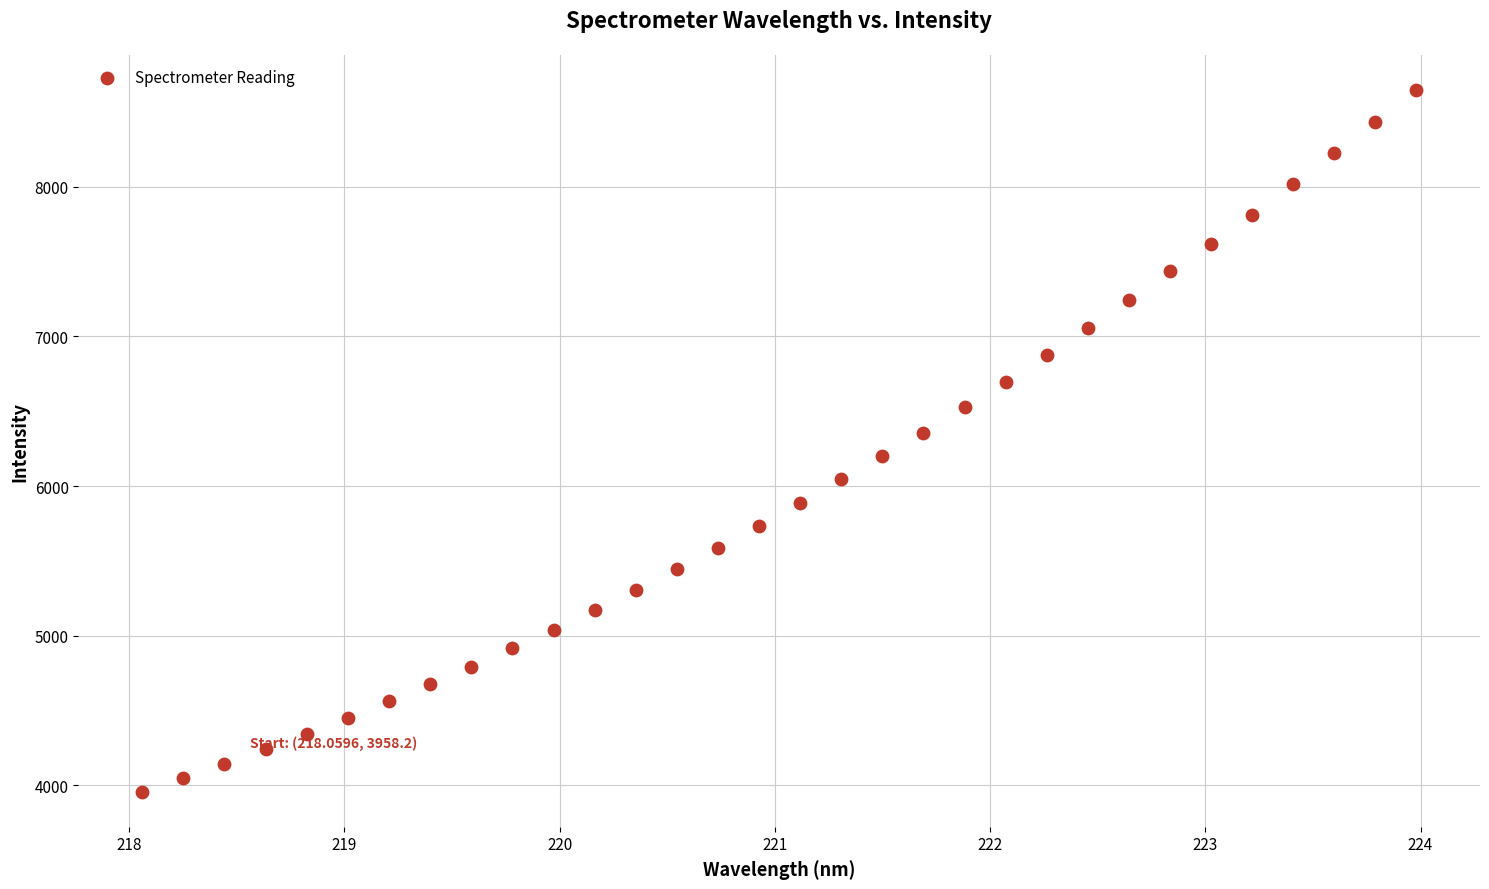

What is the range of X values (max minus min)?

5.9